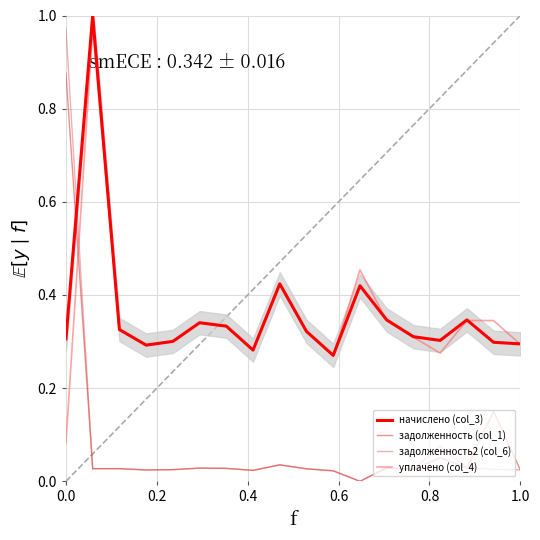

Does the chart display data point markers on the line(s)?

No